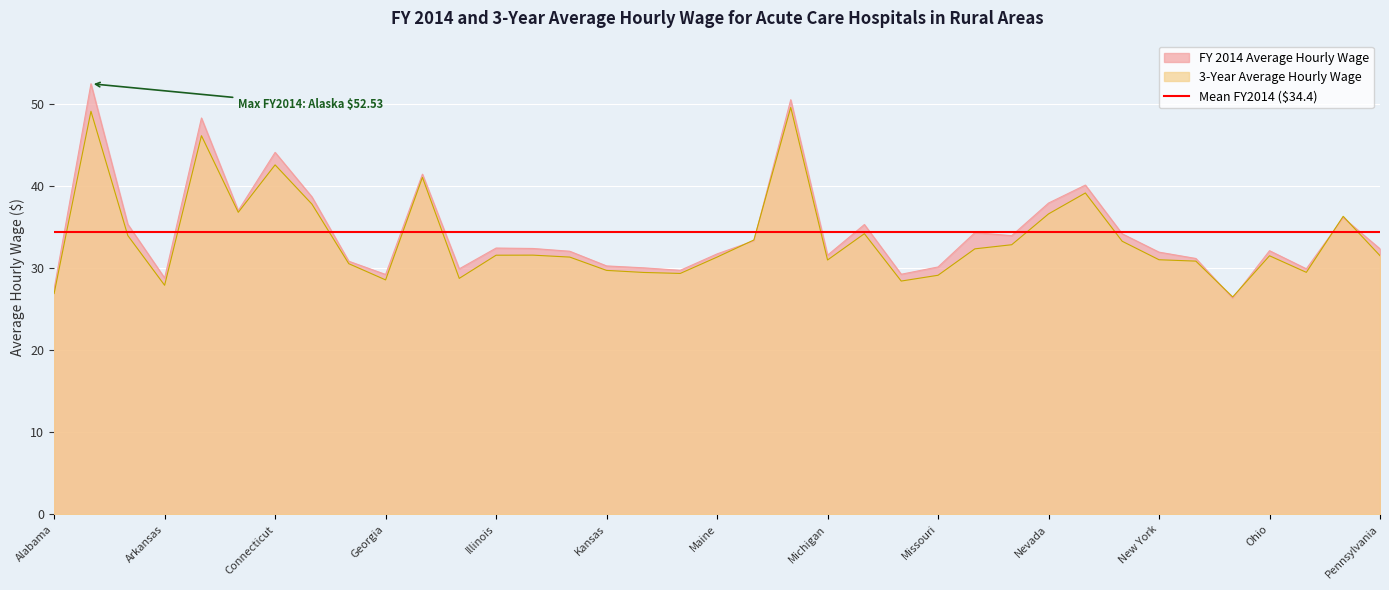

Where is the first local maximum for 3-Year Average Hourly Wage?

Alaska